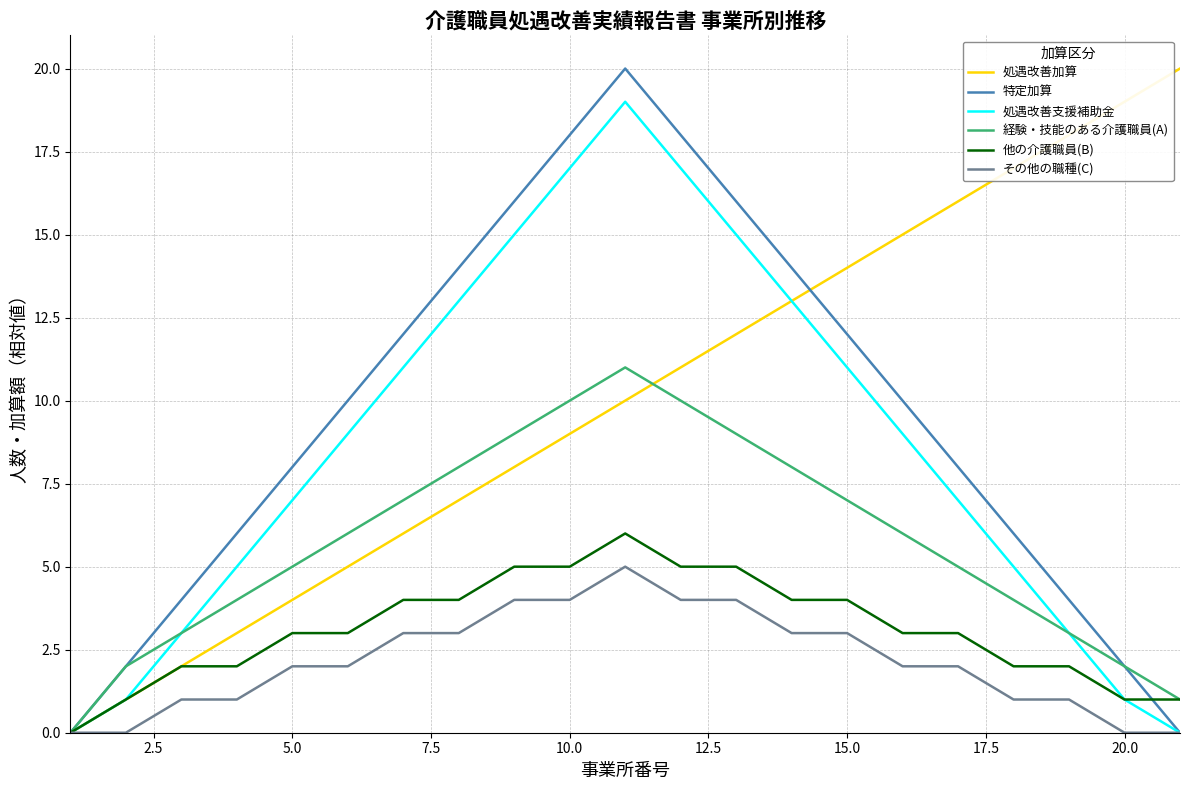

At how many categories does at least one series exceed 5?

18